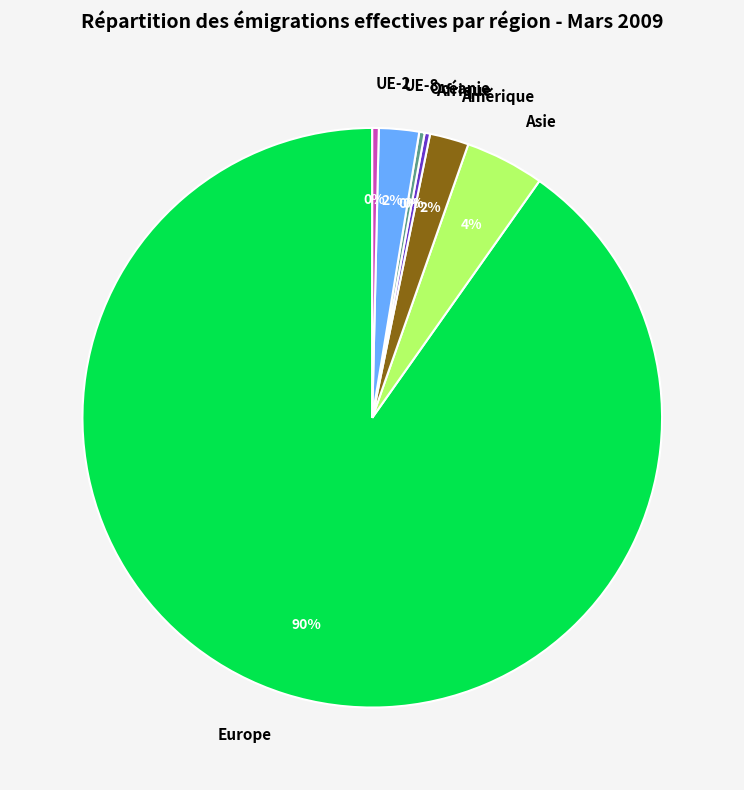

What percentage is the Amérique slice, to the nearest percent?

2%